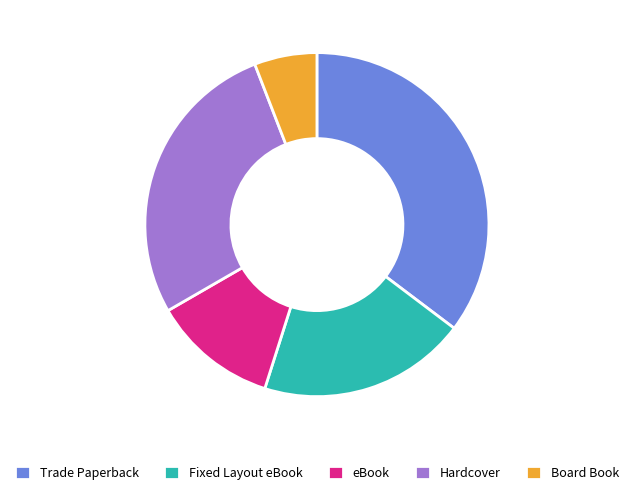

How many slices are in this pie chart?

5